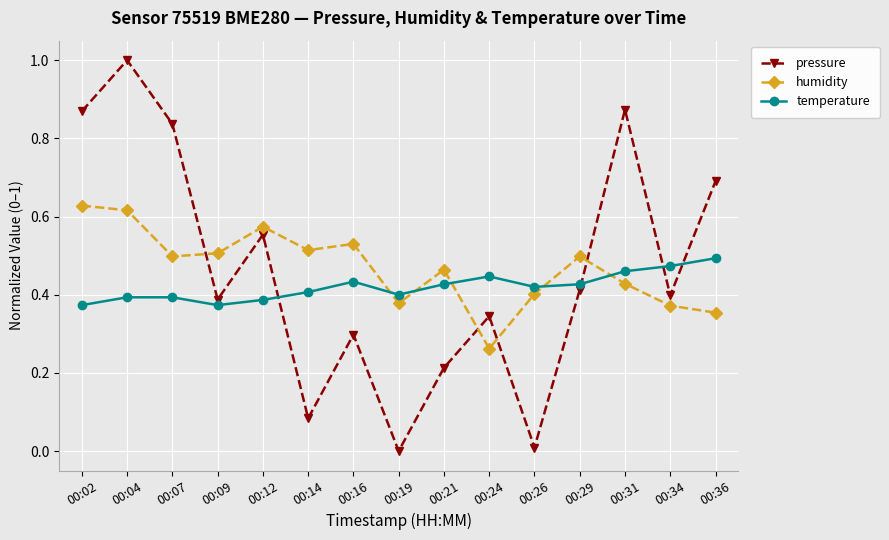

Is the value of temperature at 00:02 greater than the value of pressure at 00:09?

No